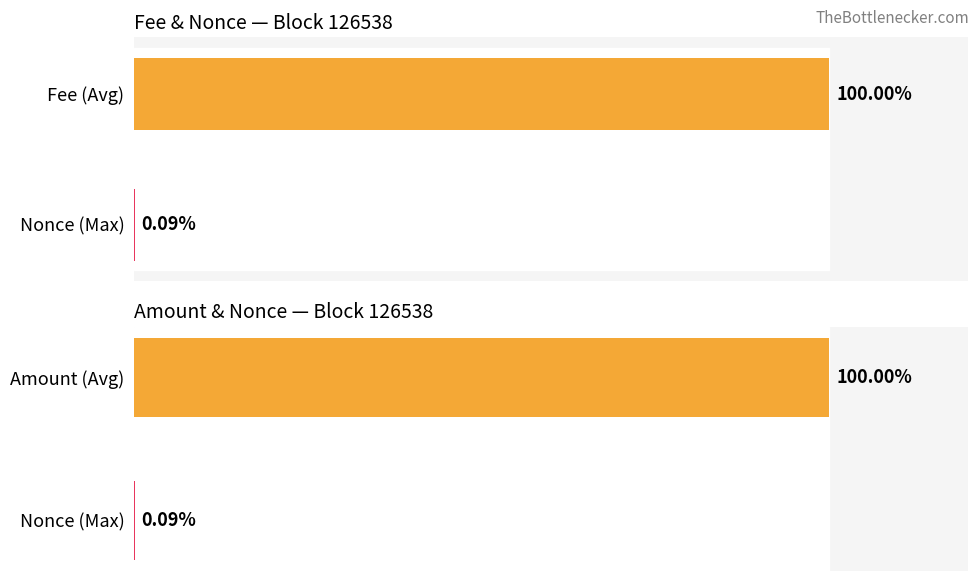

Rank the categories by value from highest to lowest.

Fee (Avg), Nonce (Max)